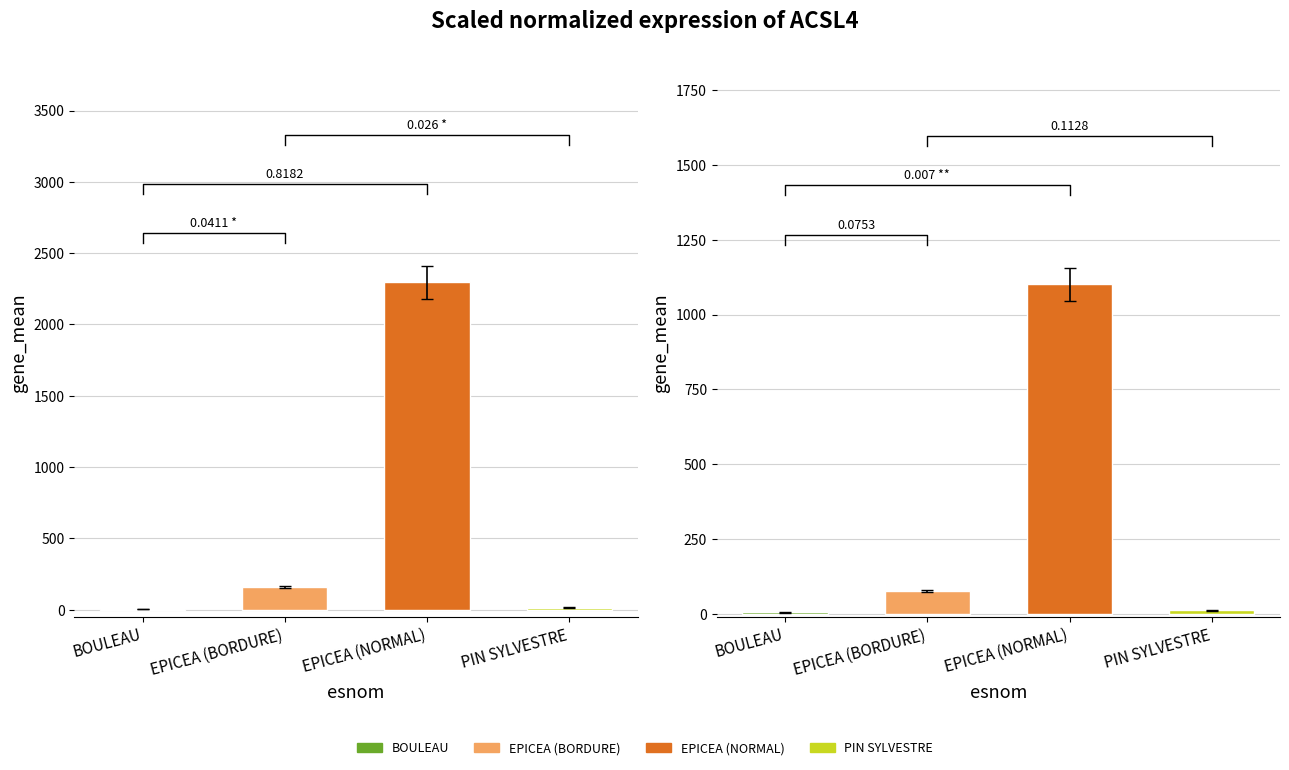

Reading left to right, extract all data points from this chart.

BOULEAU=2.4	EPICEA (BORDURE)=159.4	EPICEA (NORMAL)=2294.3	PIN SYLVESTRE=16.0